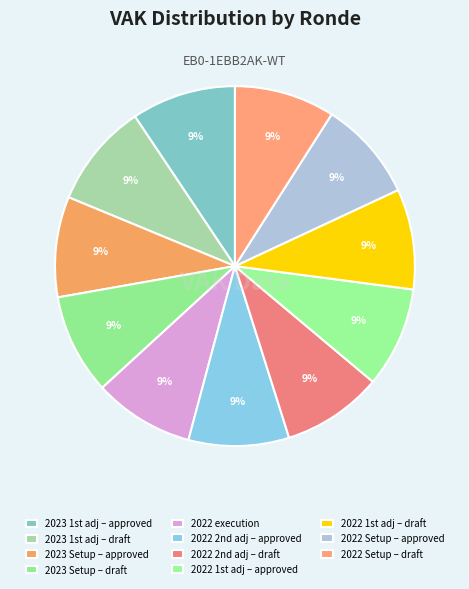

How many slices are in this pie chart?

11